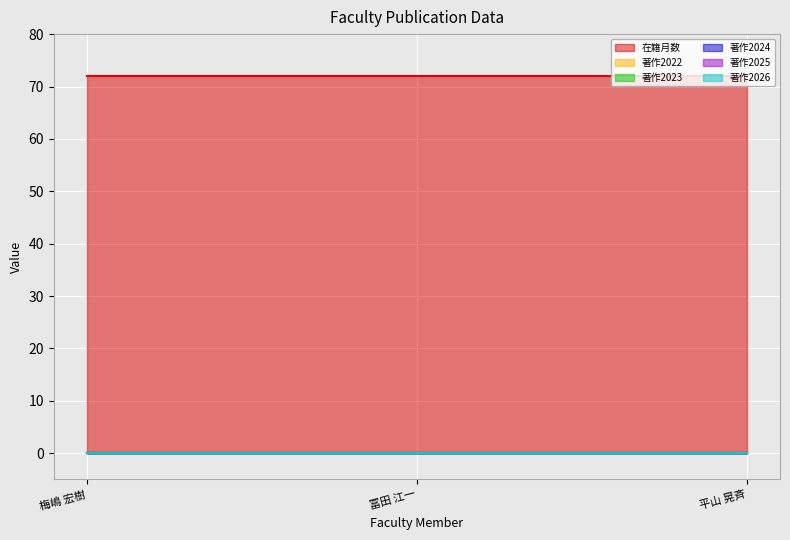

Is it true that 著作2024 equals 0 at 平山 晃斉?

True